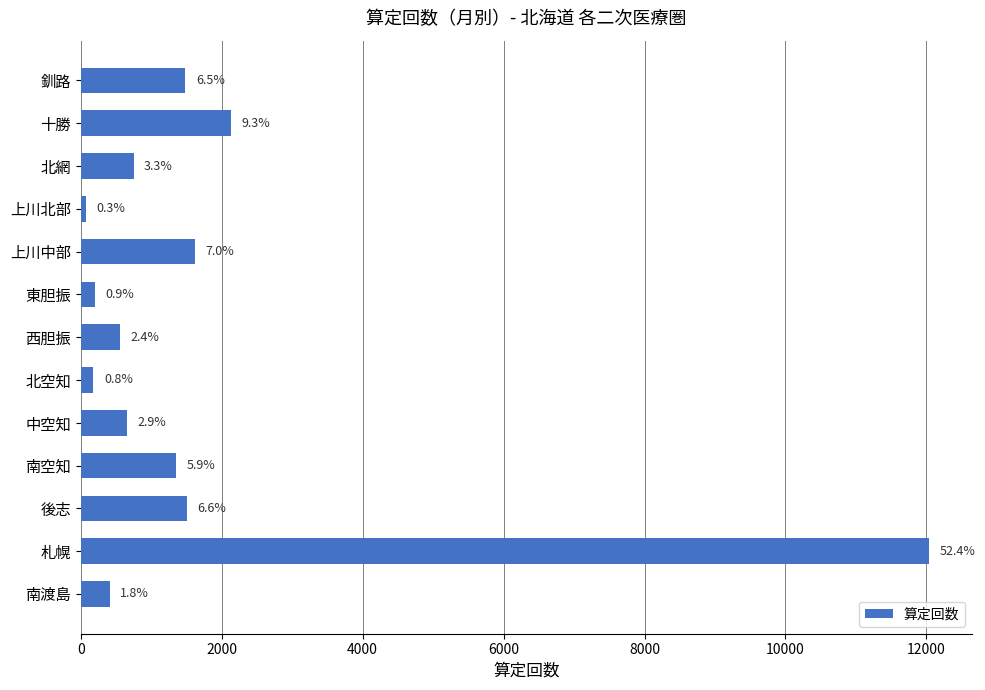

Does the chart contain any negative values?

No